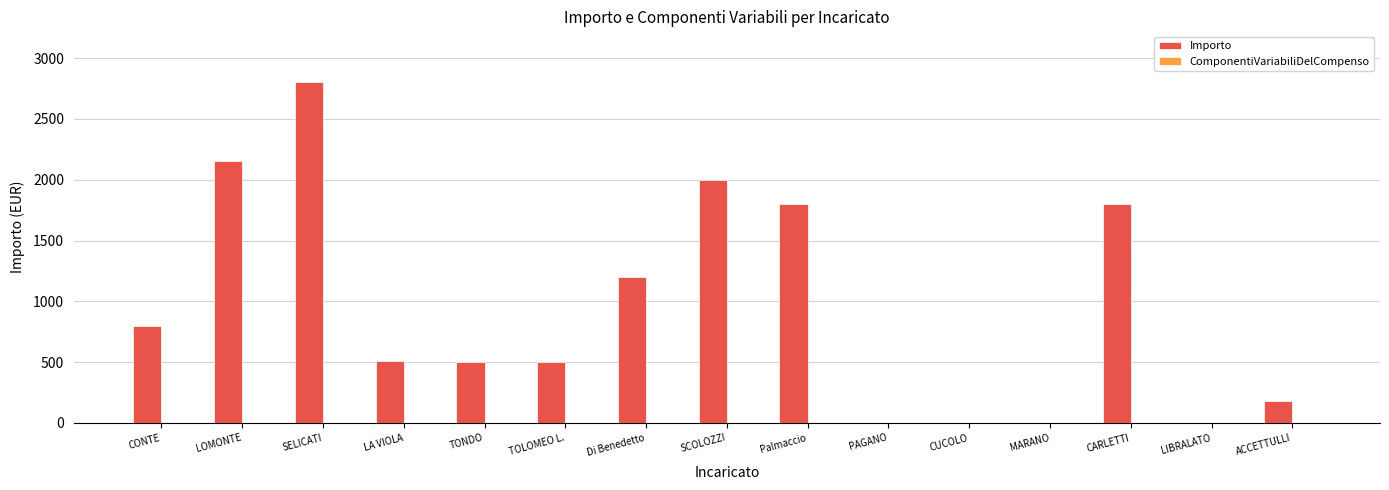

True or false: the data shows 4558 at SELICATI.

False